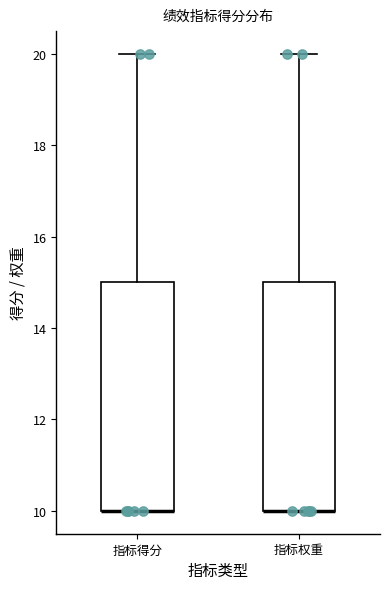

Reading left to right, read every box against the y-axis: the position of its median line, the range the box covers, and the ends of its whiskers. The values are not printed on the chart, so give them approximately, as read against the axis.

指标得分: median 10 (drawn on the box's lower edge), box 10 to 15, whiskers 10 to 20
指标权重: median 10 (drawn on the box's lower edge), box 10 to 15, whiskers 10 to 20